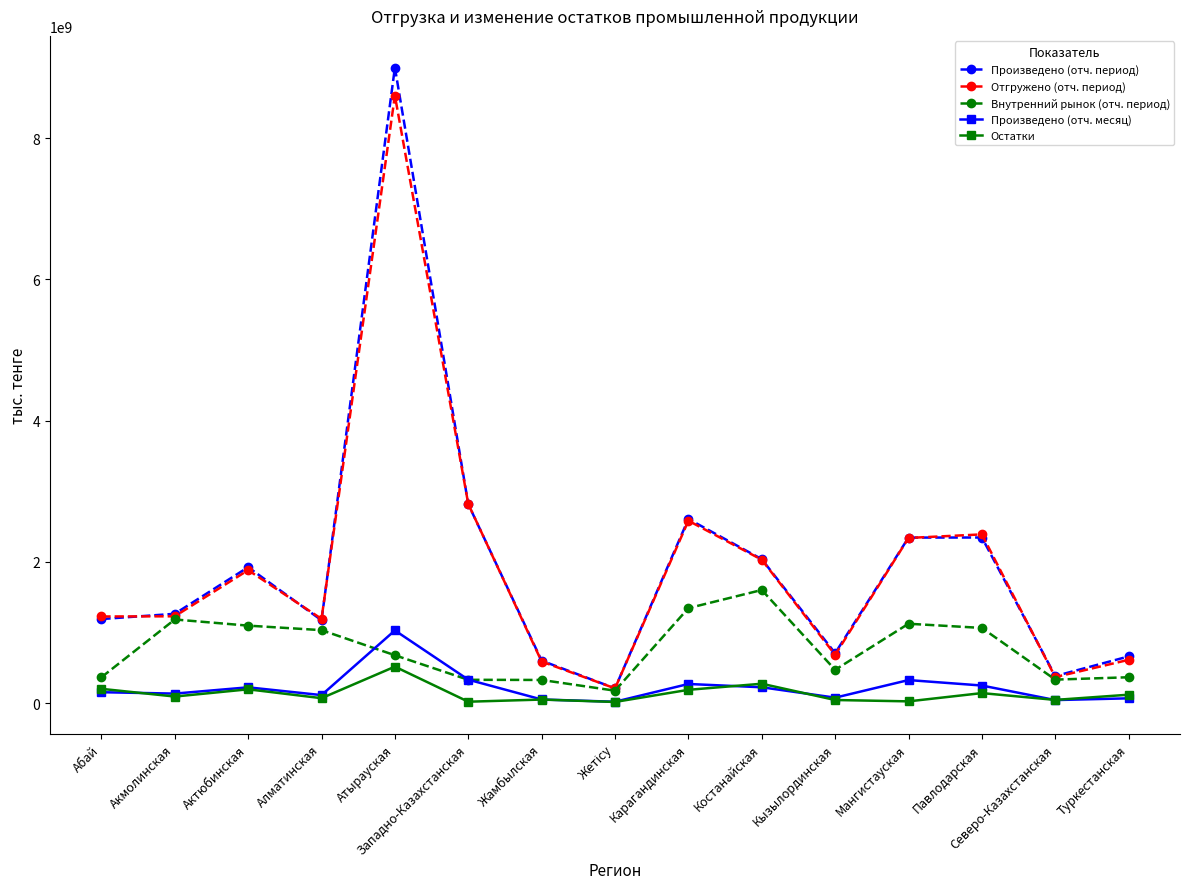

Which category has the highest value in the Остатки series?

Атырауская